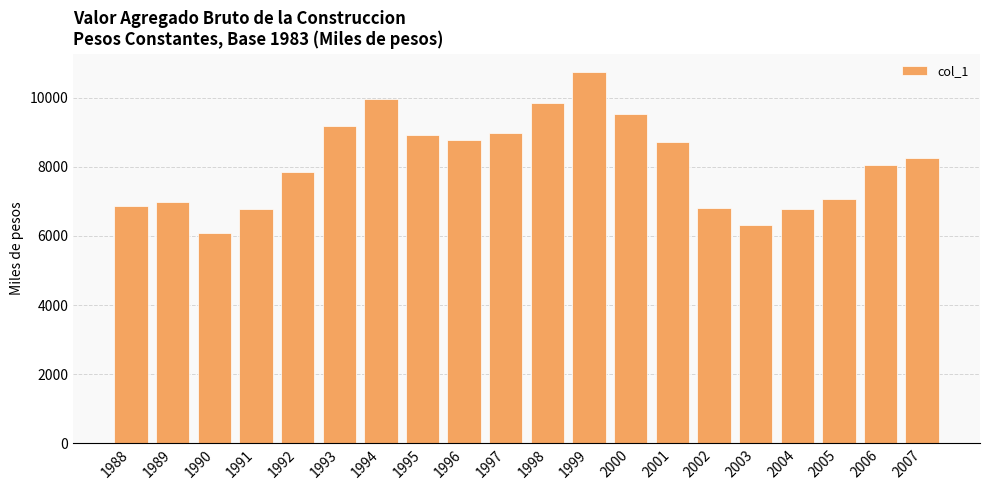

What is the smallest value displayed?

6080